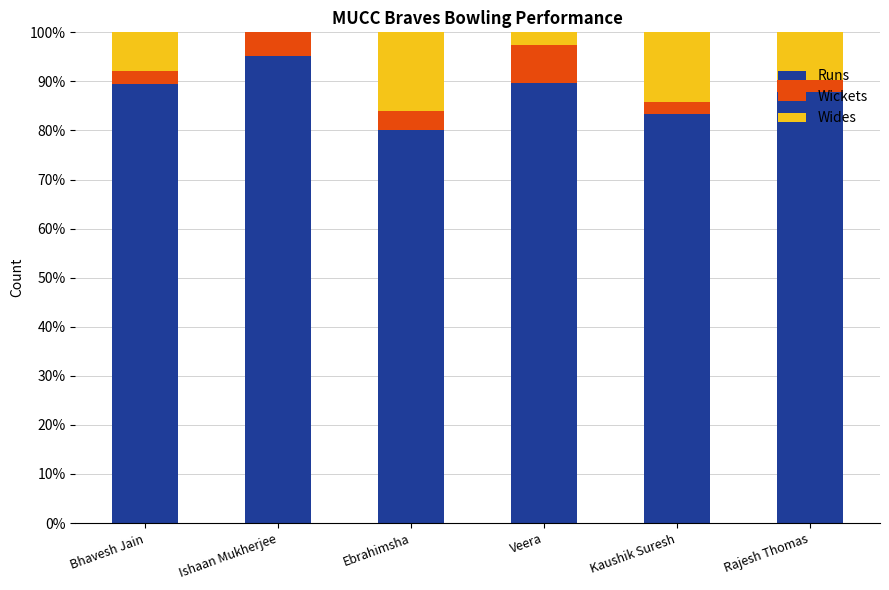

What is the highest value of the Runs series?

95.1